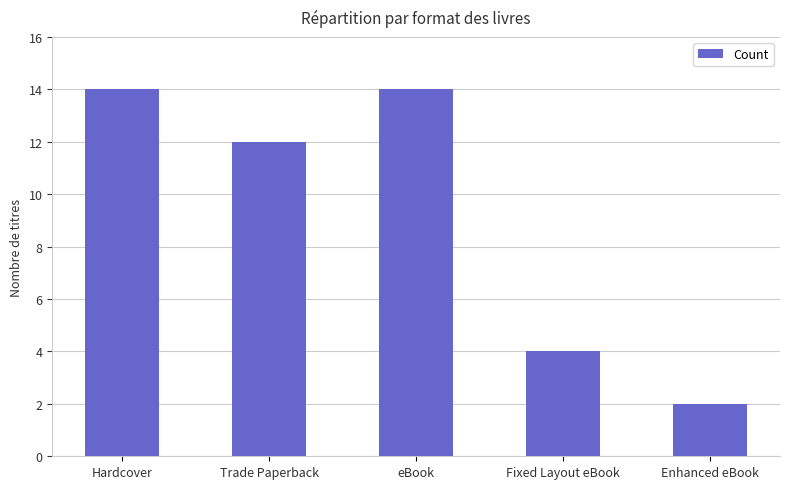

Reading left to right, transcribe all the data shown in this chart.

Hardcover=14	Trade Paperback=12	eBook=14	Fixed Layout eBook=4	Enhanced eBook=2